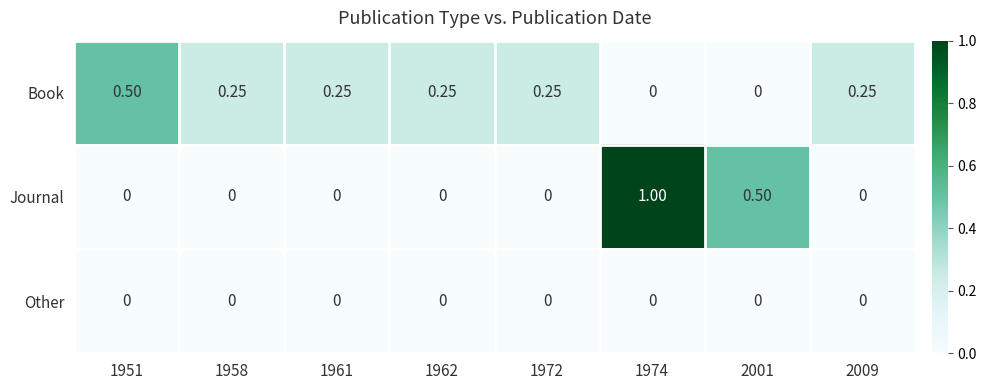

Which series changed the most between 1962 and 2001?

Journal